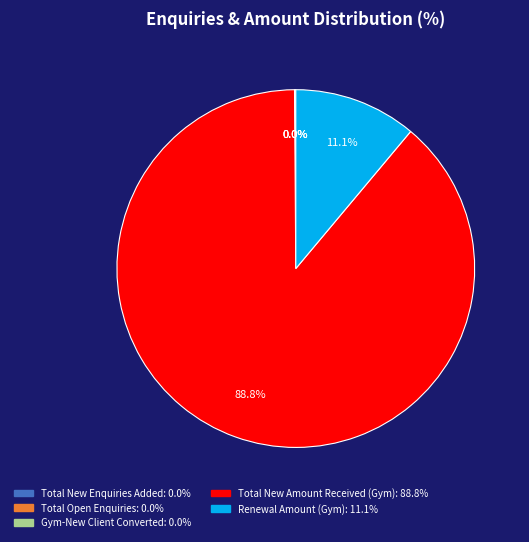

Does any single category account for the majority?

Yes